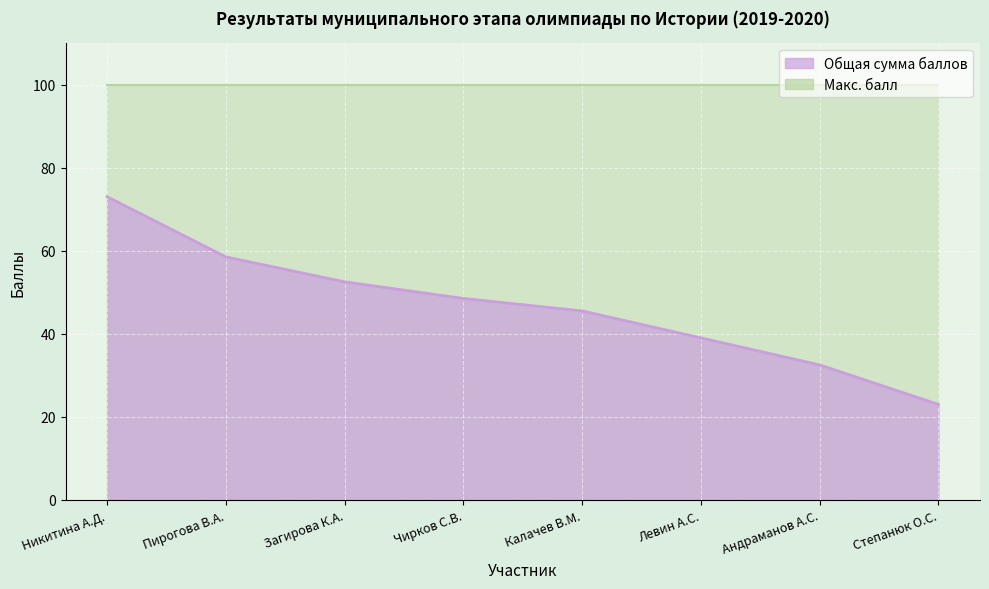

At which category does the chart reach its peak across all series?

1